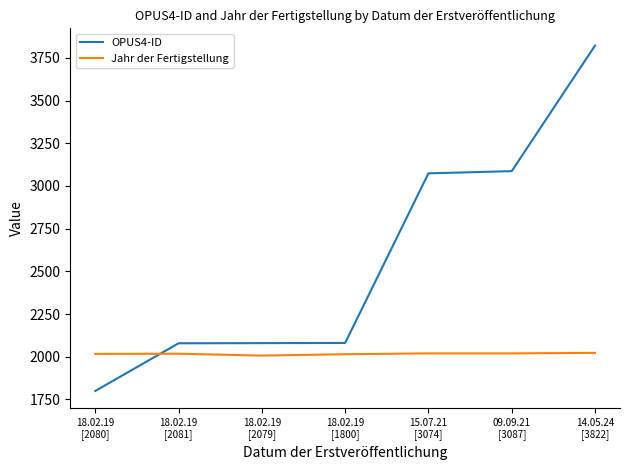

How many lines are shown in the chart?

2